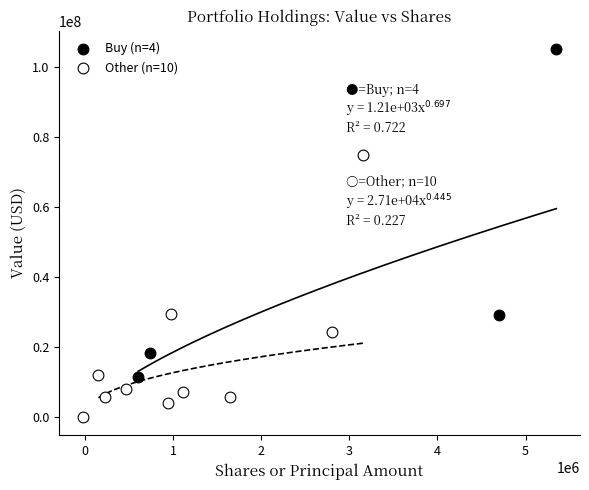

Which series contains the highest Y value?

Buy (n=4)